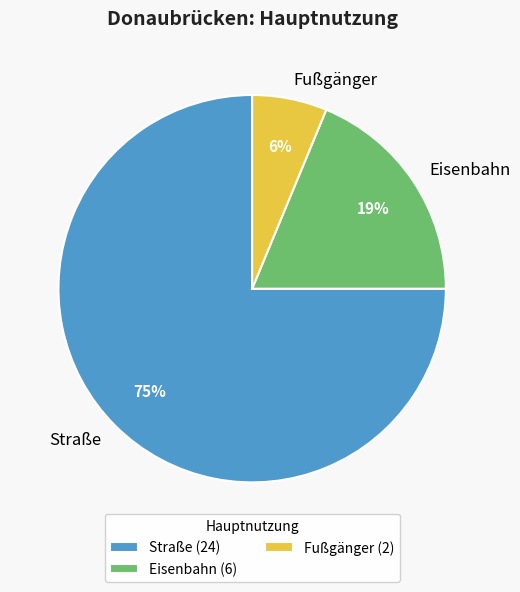

Combined, do Straße and Eisenbahn account for over 50%?

Yes